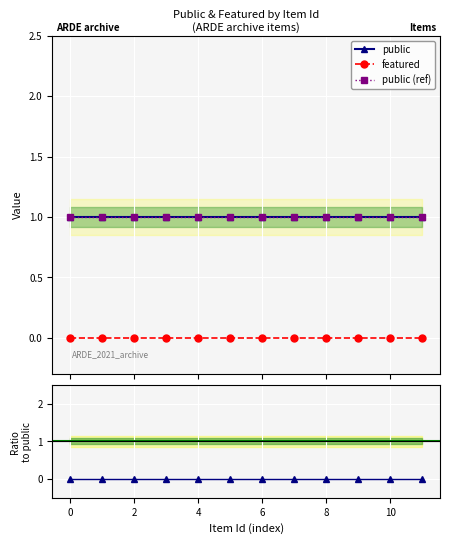

True or false: public (ref) and featured cross at least once.

False